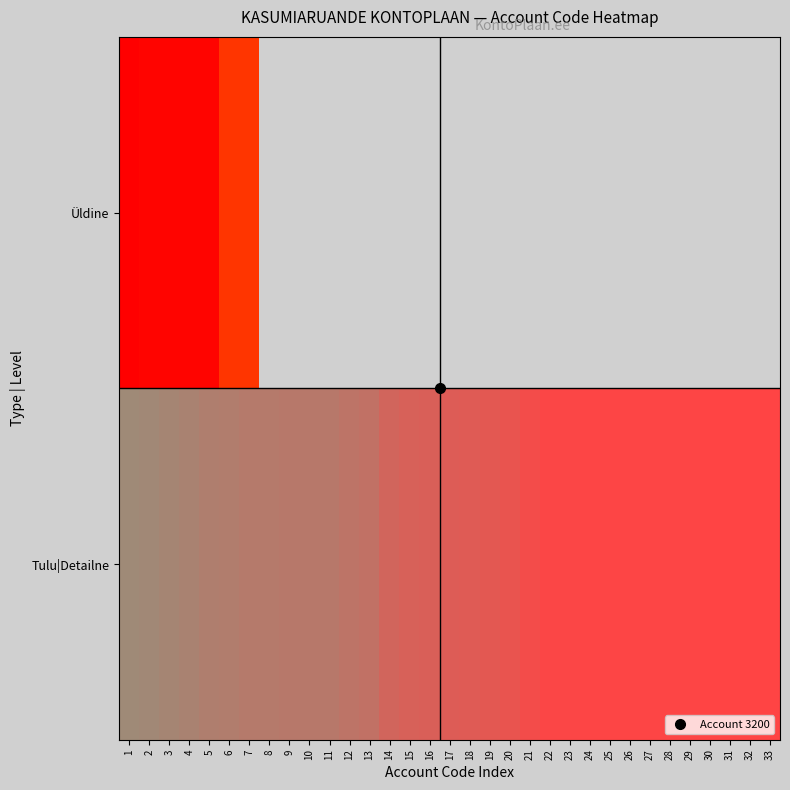

What is the greatest value displayed?

3314.0